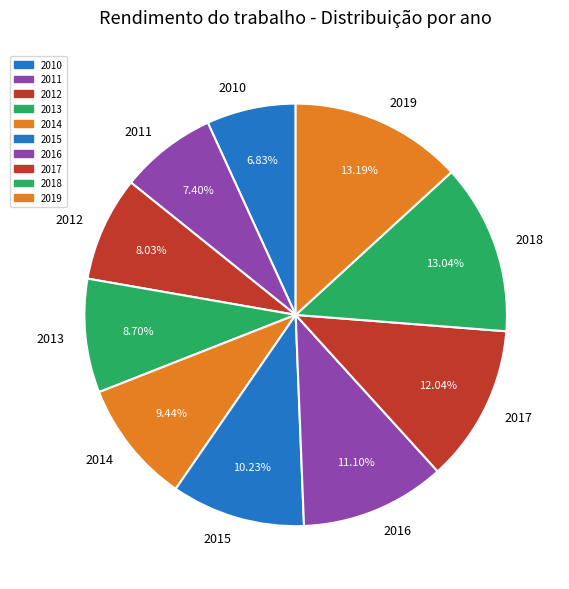

To the nearest percent, what is the combined percentage of 2018 and 2012?

21%